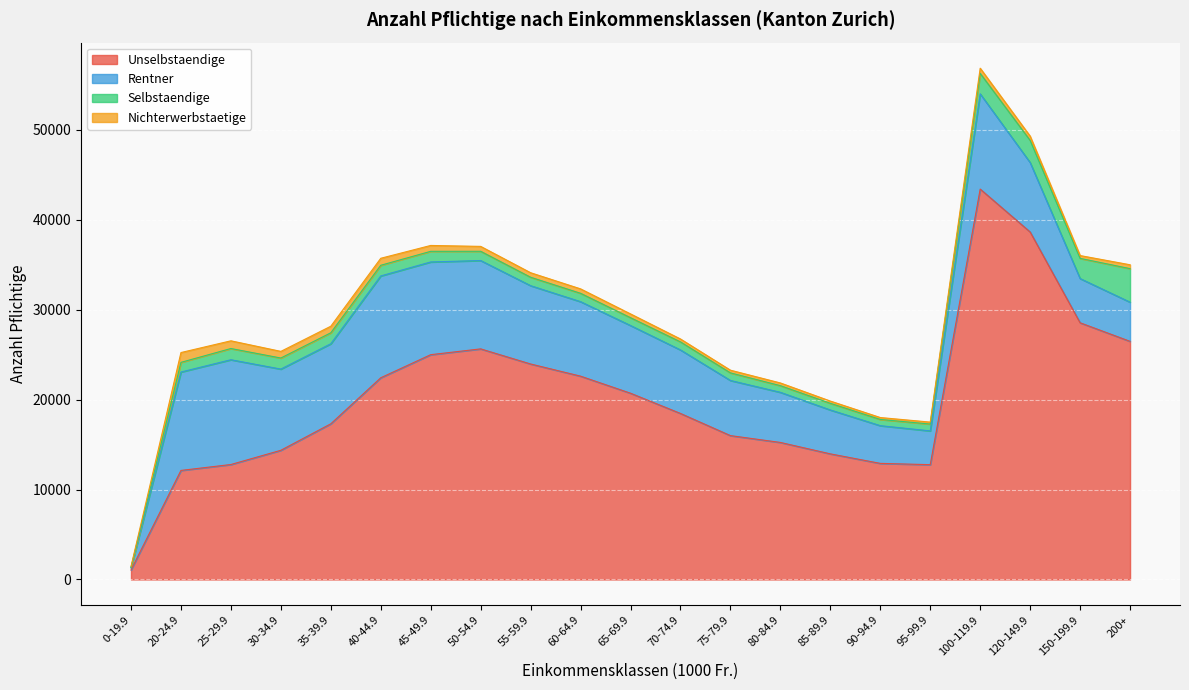

What is the lowest value of the Nichterwerbstaetige series?

98